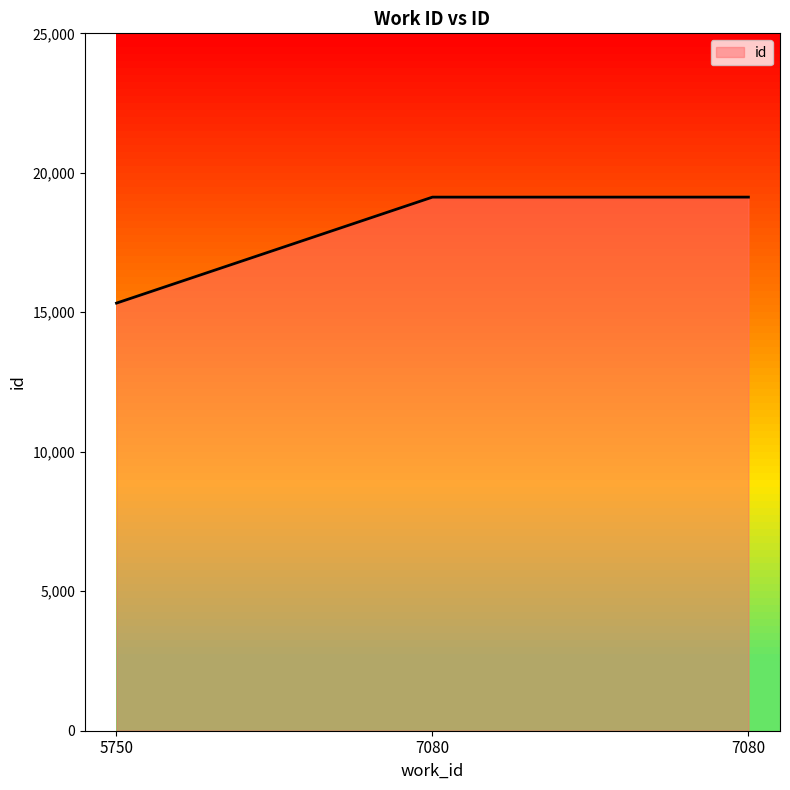

What is the value of the 2nd point from the left?

19128